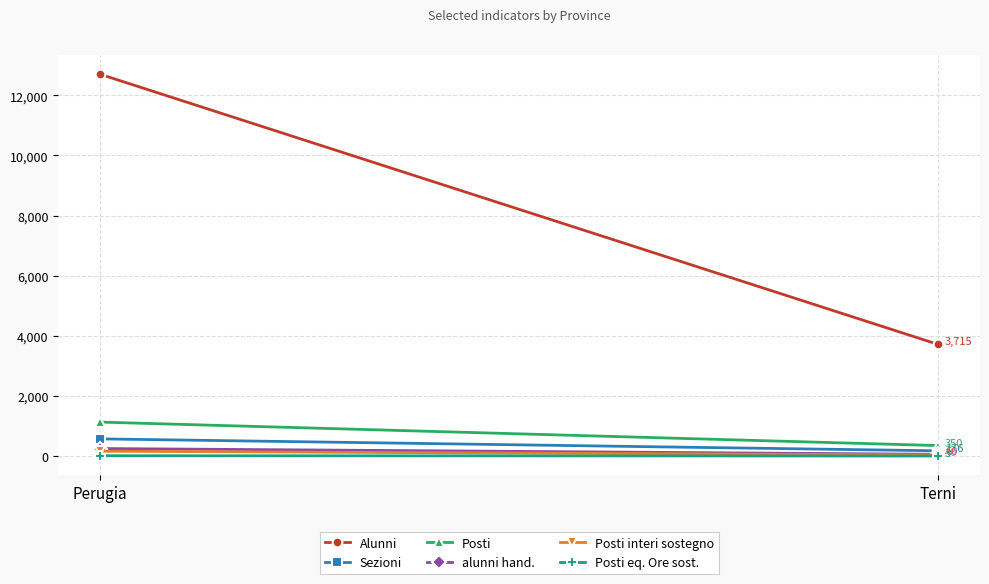

How many lines are shown in the chart?

6